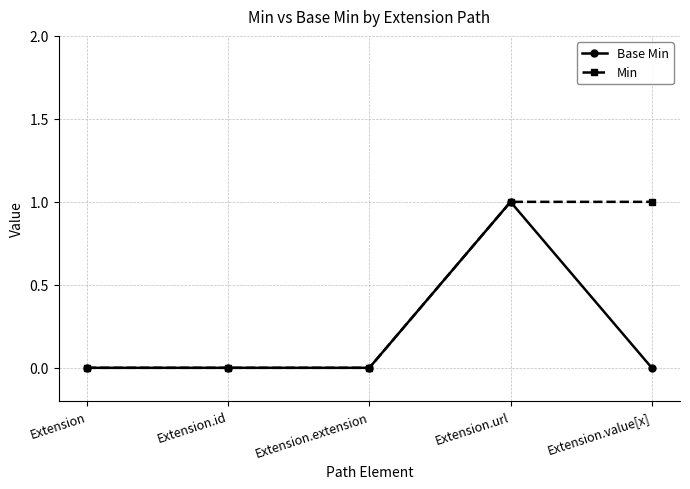

Which series changed the most between Extension.id and Extension.value[x]?

Min